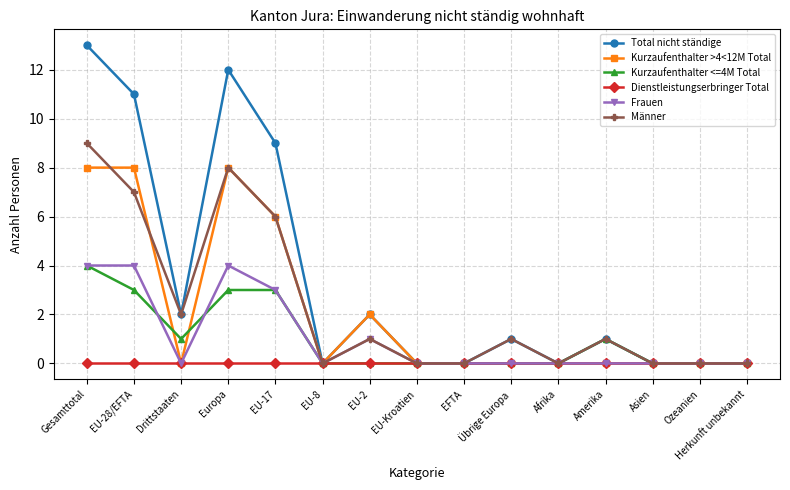

At which category is the sum across all series the highest?

Gesamttotal